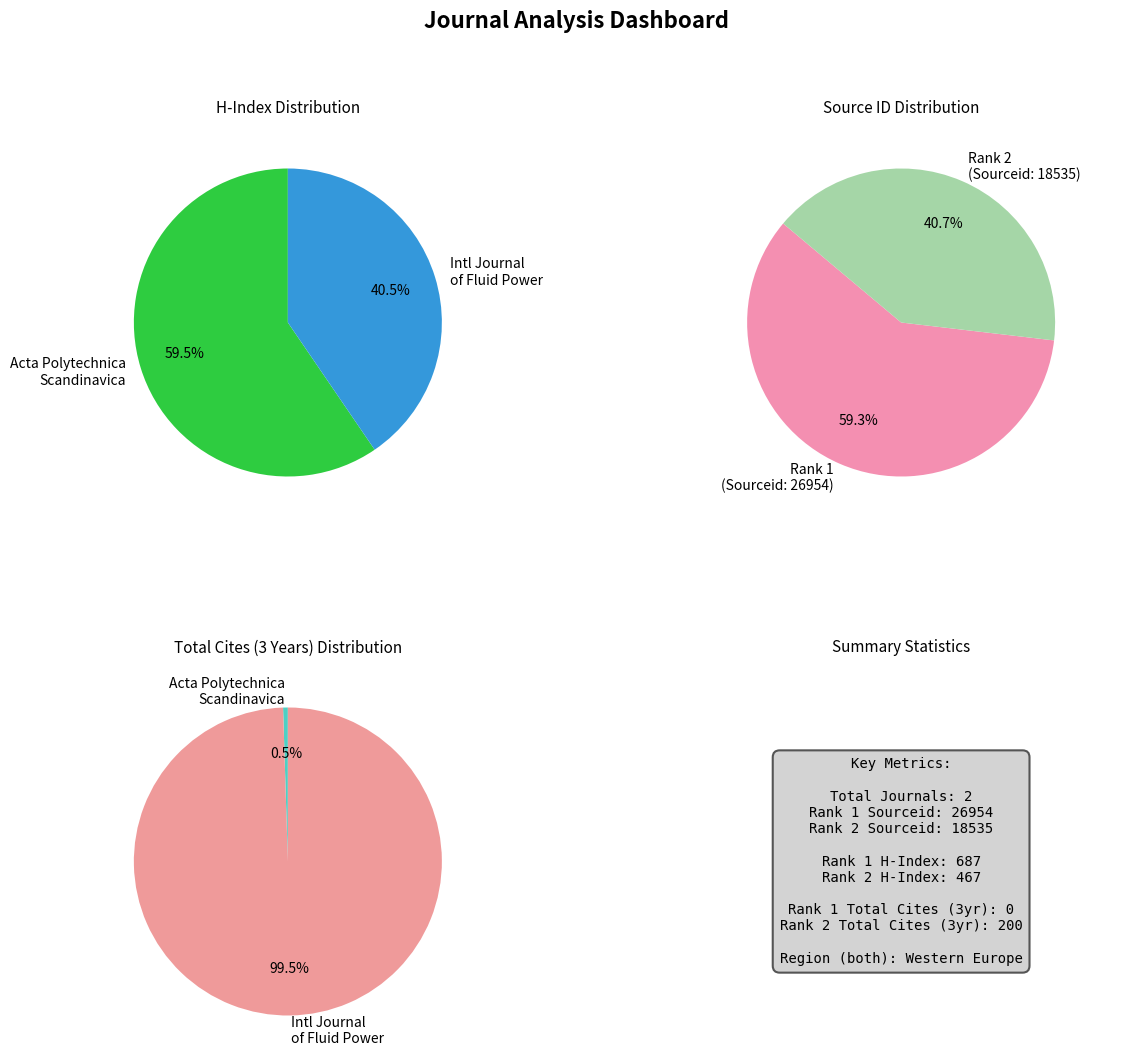

To the nearest percent, what portion does Acta Polytechnica Scandinavica (Rank 1) represent?

59%